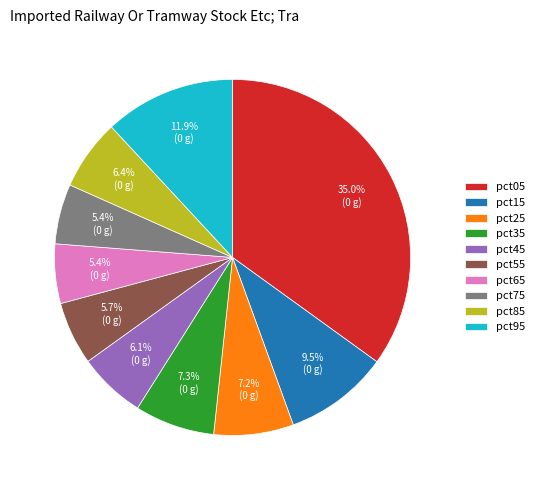

Is pct65 the majority of the pie?

No